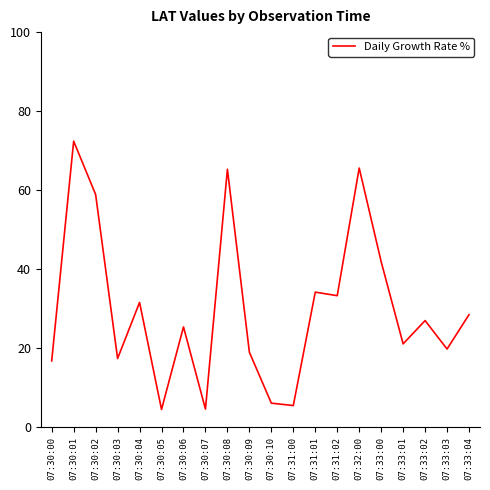

What is the ratio of the value at 07:33:02 to the value at 07:30:02?

0.5